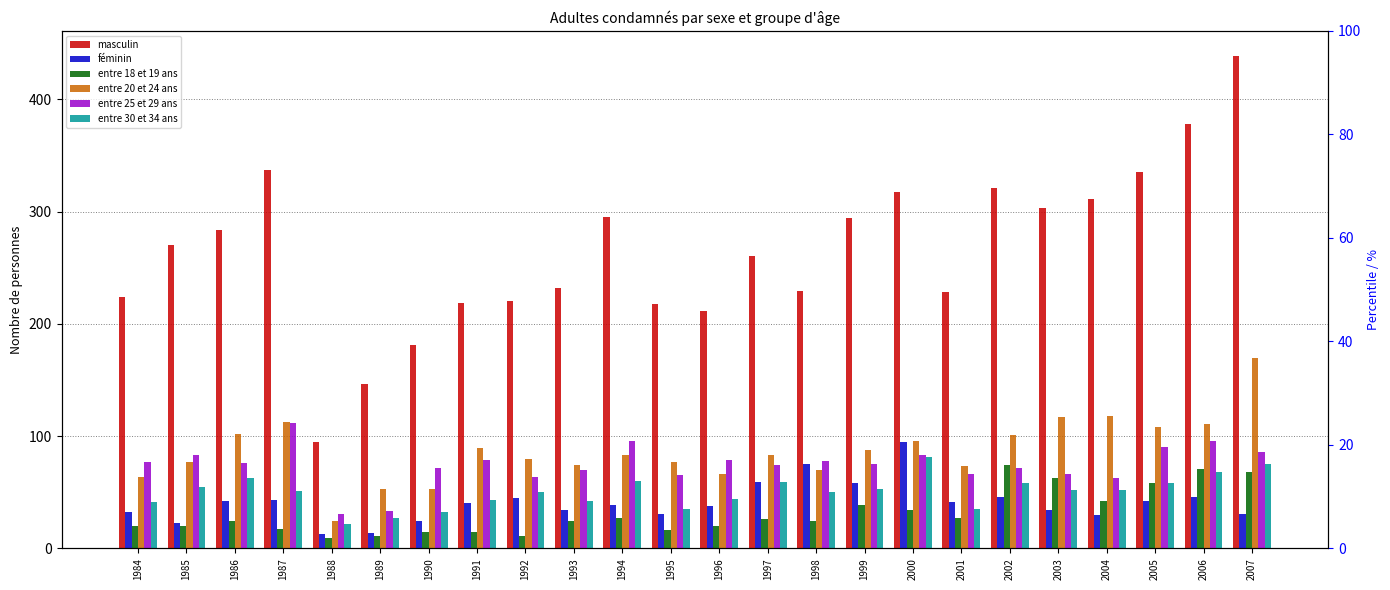

Are the bars grouped side by side (vs. stacked)?

Yes